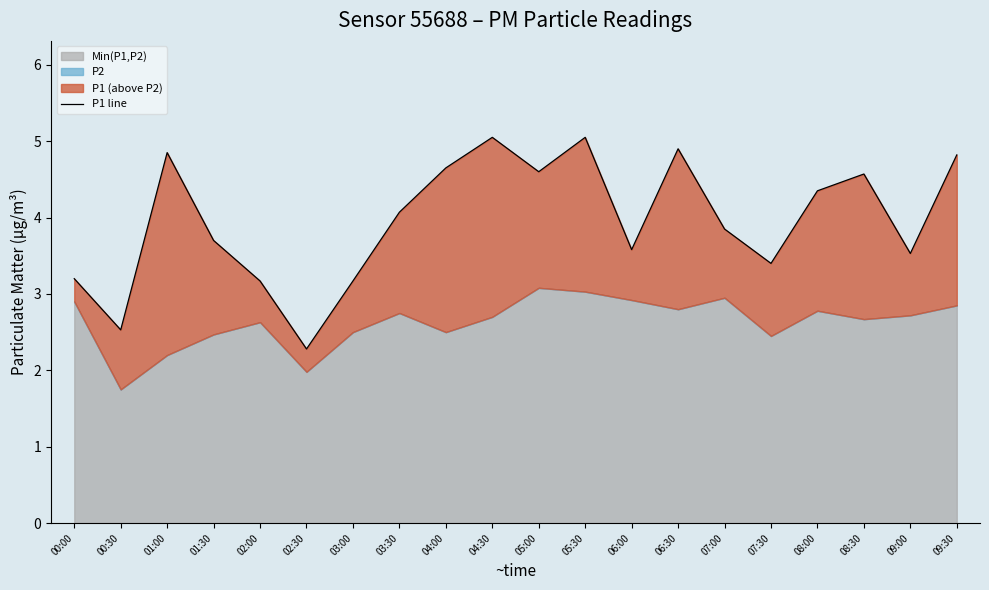

At which label is the value closest to 3?

02:00